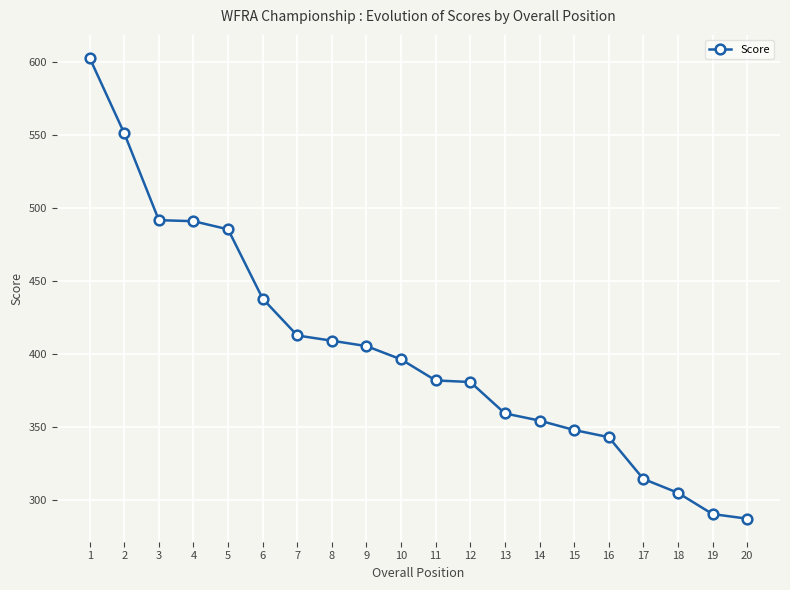

What is the sum of all values?

8046.6